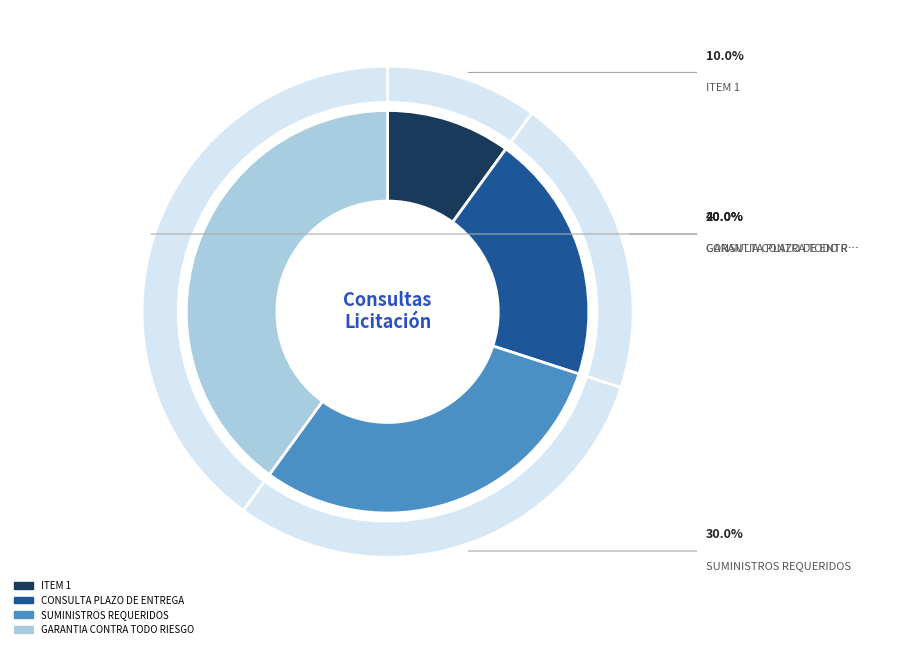

The ITEM 1 slice represents 10% of the pie. True or false?

True